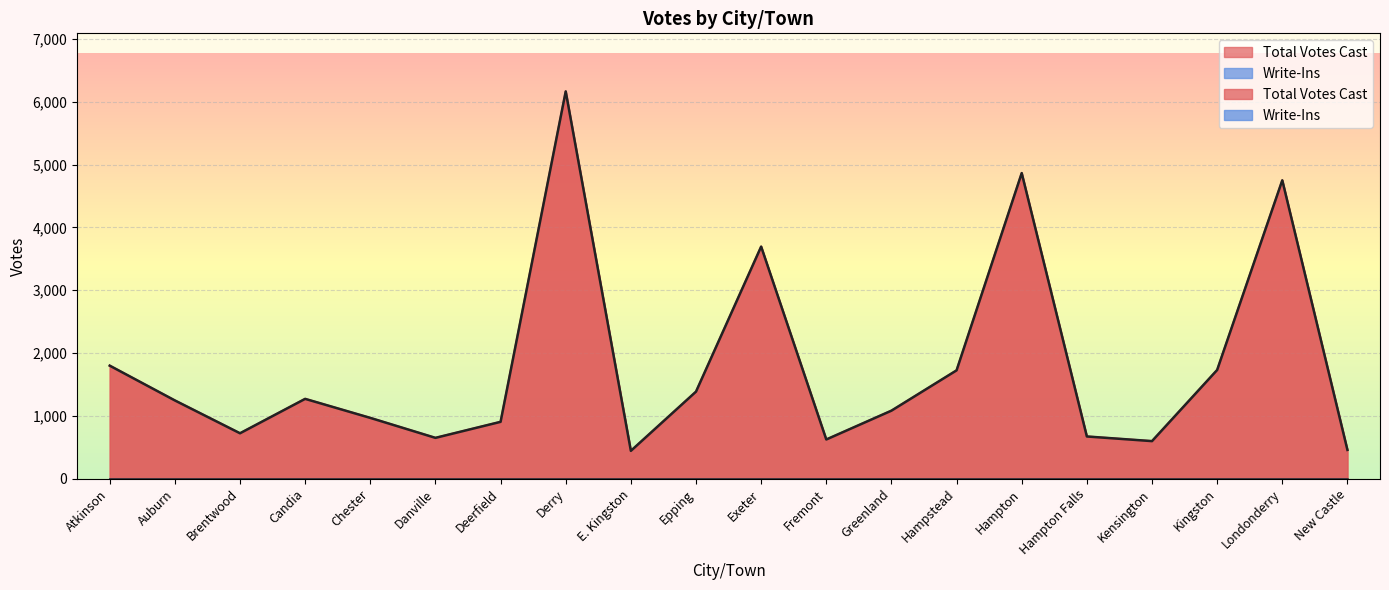

What is the average value?

1787